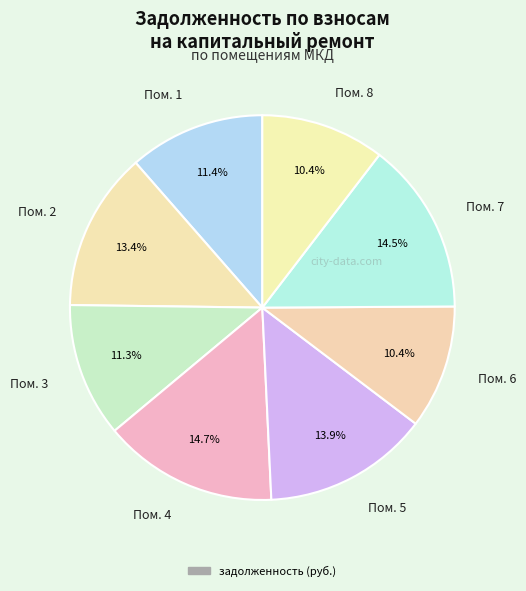

To the nearest percent, what is the average slice percentage?

12%